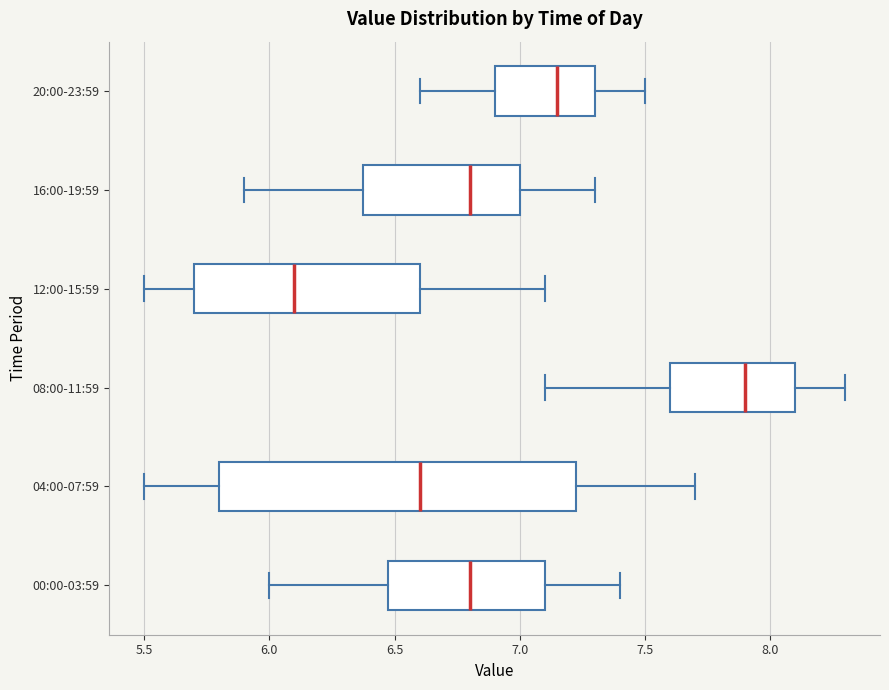

Where does the right whisker of the box for 12:00-15:59 end on the x-axis? The values are not printed on the chart, so give them approximately, as read against the axis.

7.10